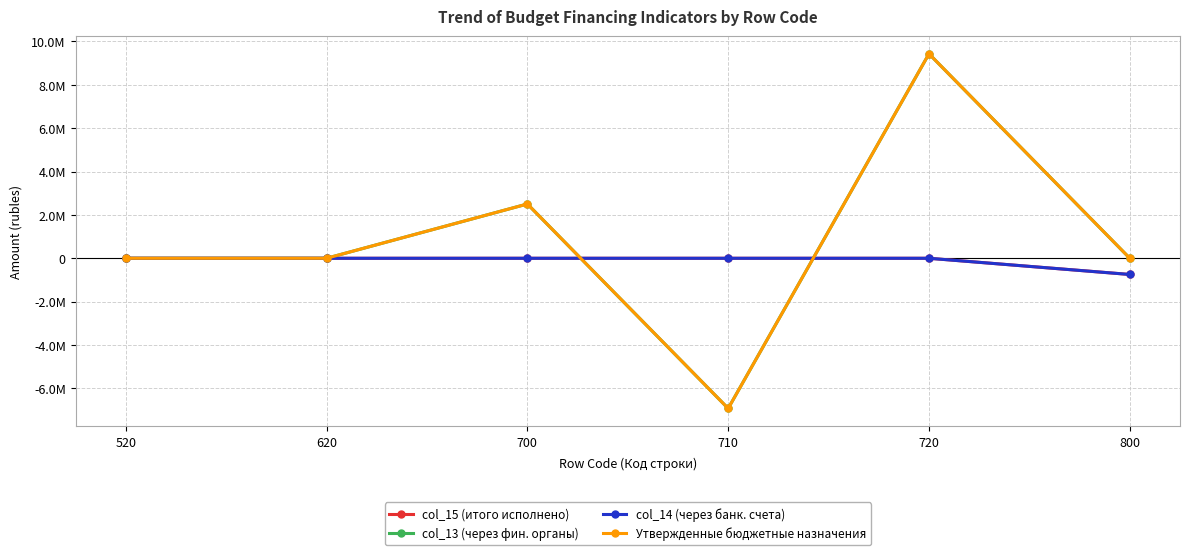

At which category is the sum across all series the highest?

720